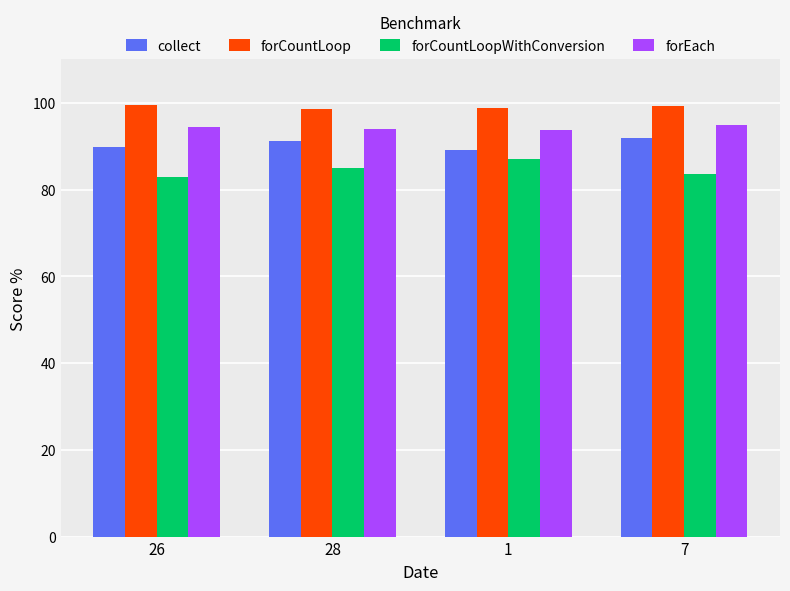

What is the difference between the forCountLoopWithConversion values at 7 and 28?

1.5